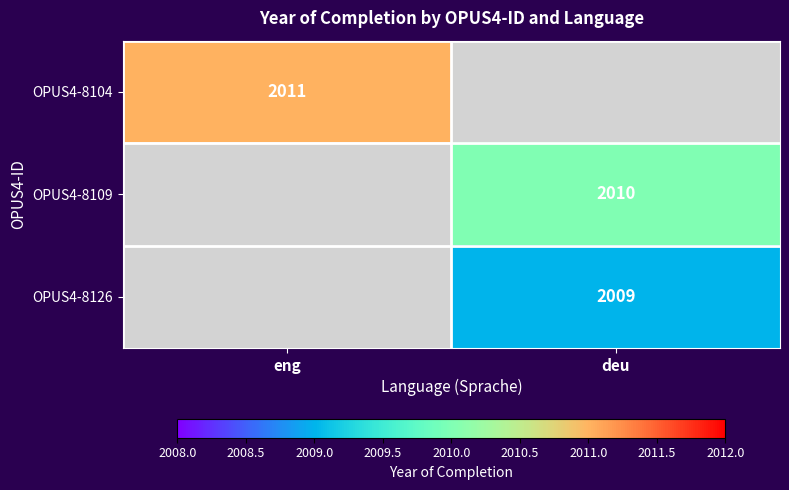

How many categories are shown in the chart?

2